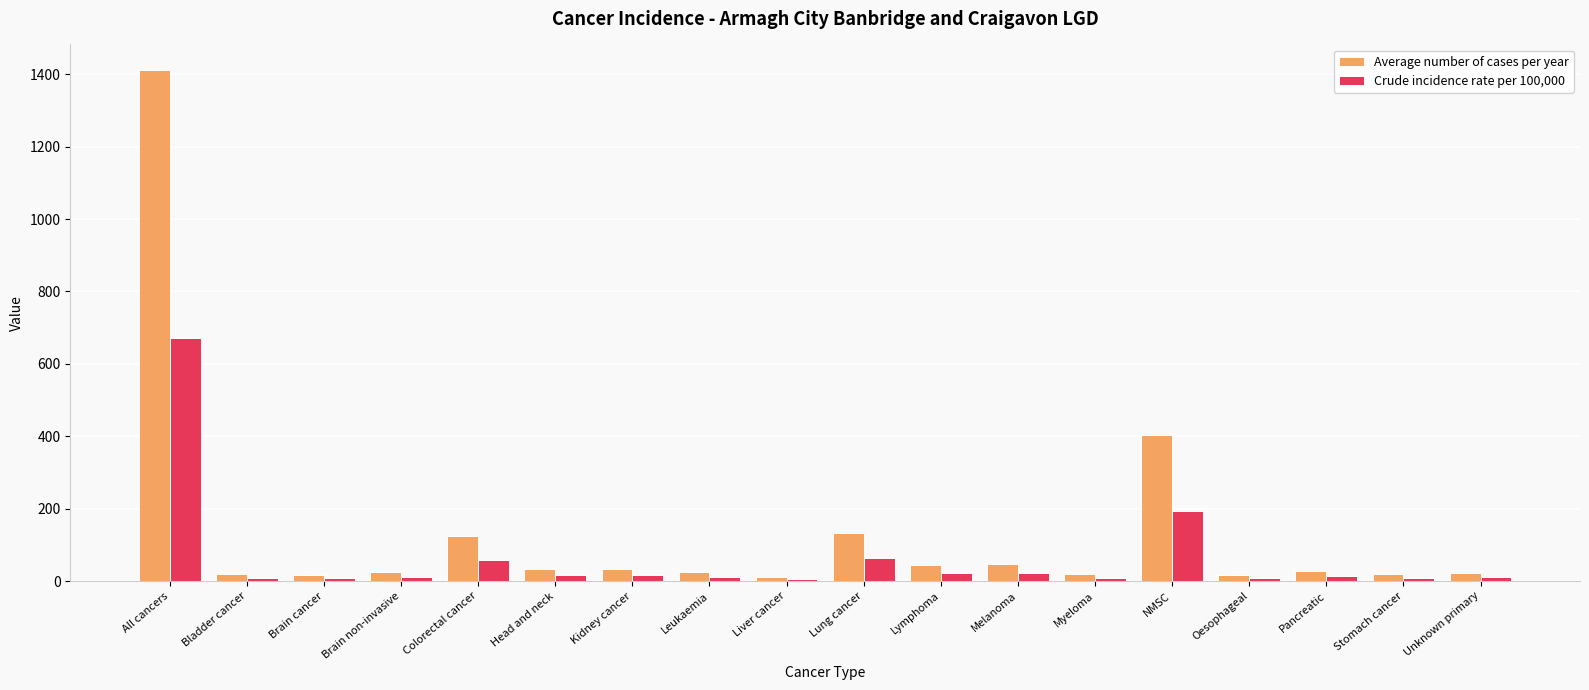

What is the sum of all Average number of cases per year values?

2434.0